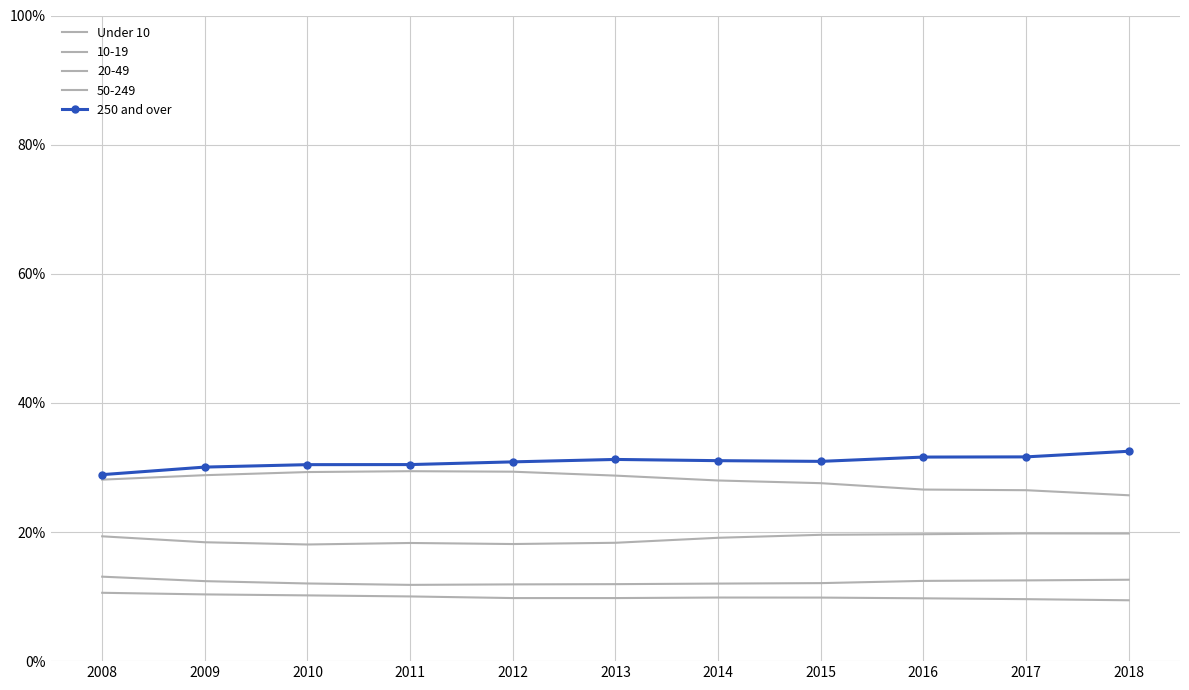

What is the highest value of the Under 10 series?

0.3